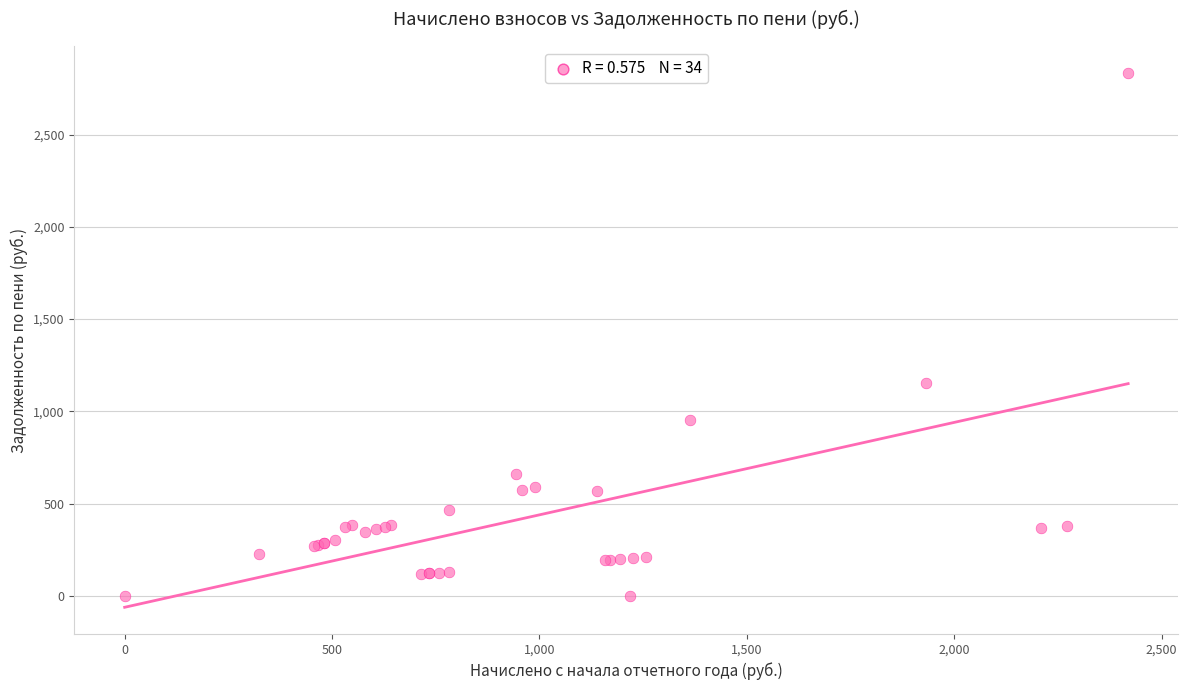

What Y value in the scatter plot is closest to 1417?

1152.3